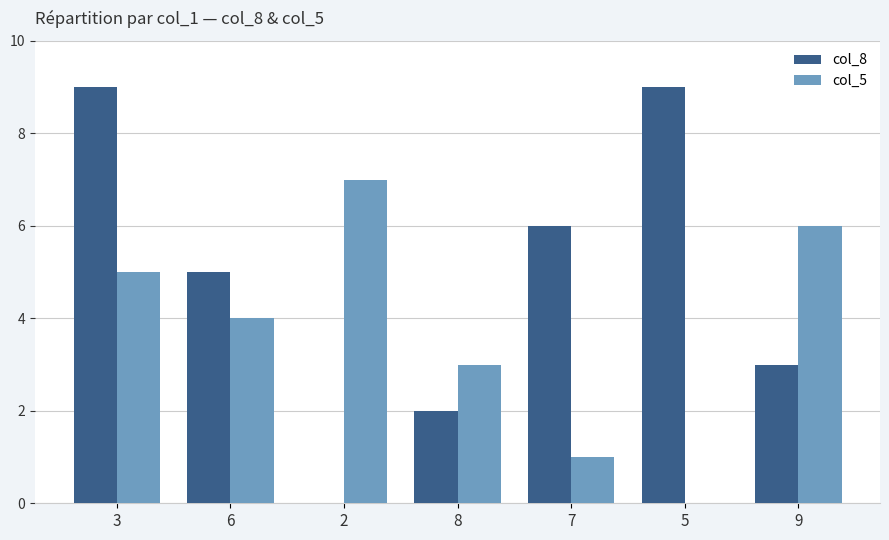

How many groups of bars are there?

7